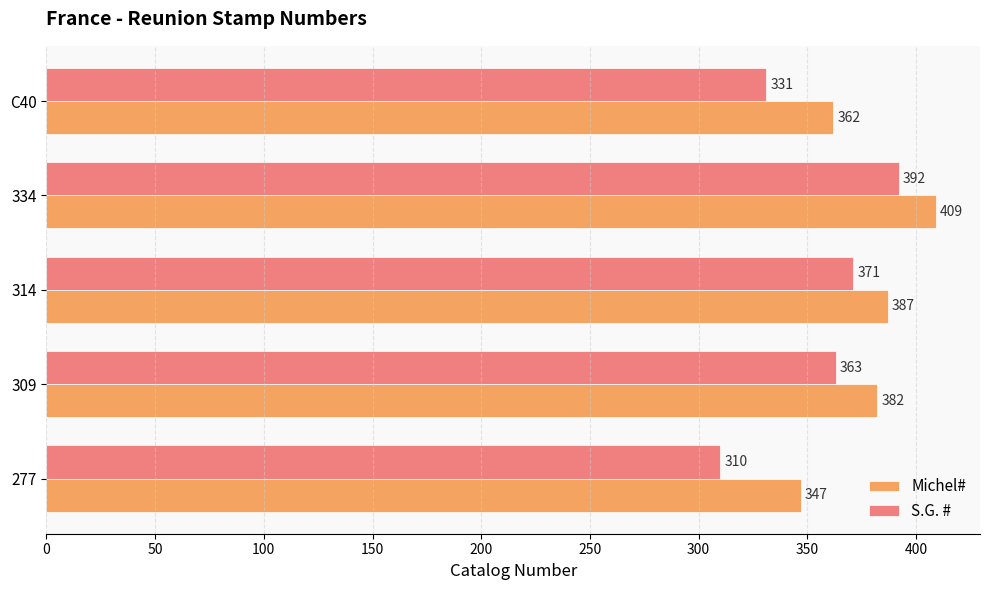

What is the difference between the maximum and minimum values in the Michel# series?

62